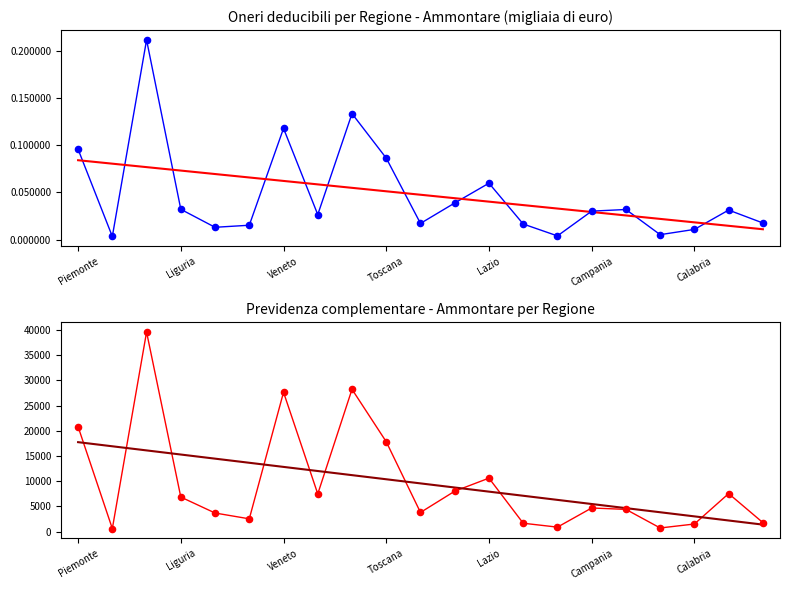

What is the total value across all series at 13?

1678.0